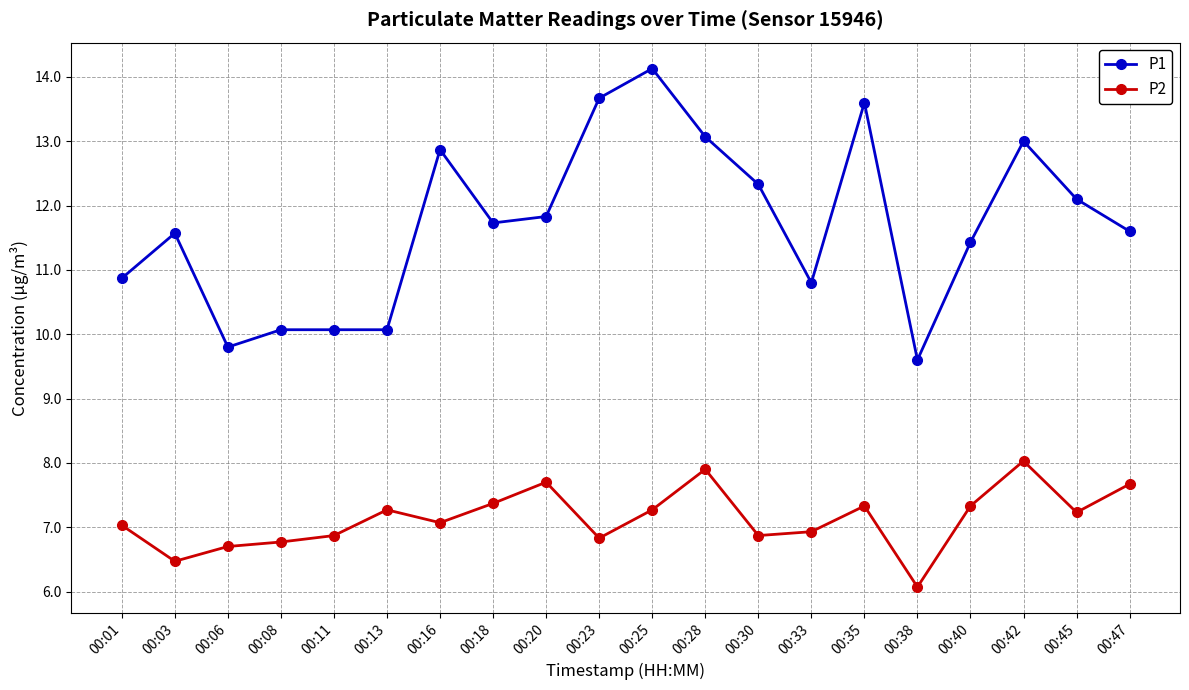

Is the value of P1 at 00:45 greater than the value of P2 at 00:35?

Yes